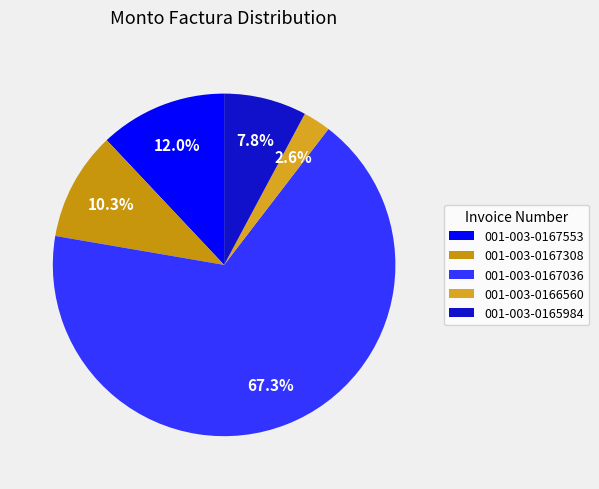

Rank the categories by value from lowest to highest.

001-003-0166560, 001-003-0165984, 001-003-0167308, 001-003-0167553, 001-003-0167036